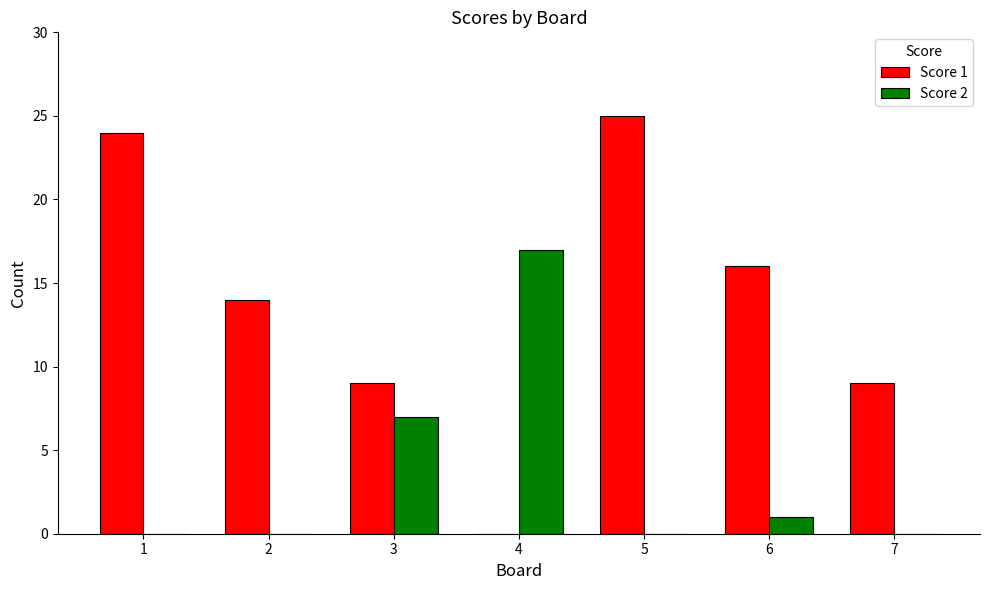

How many data points does each series have?

7